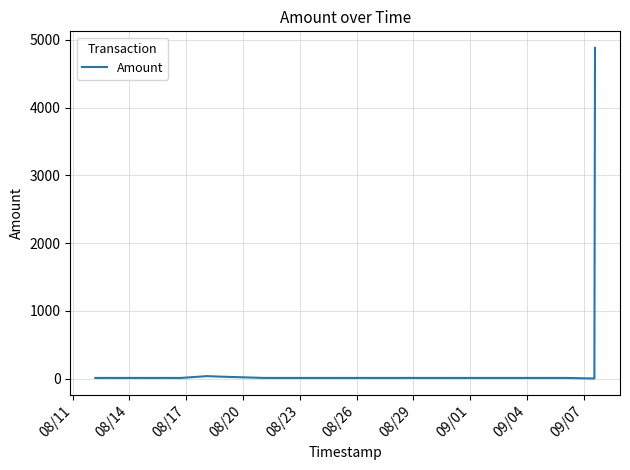

What is the difference between the maximum and minimum values?

4880.0